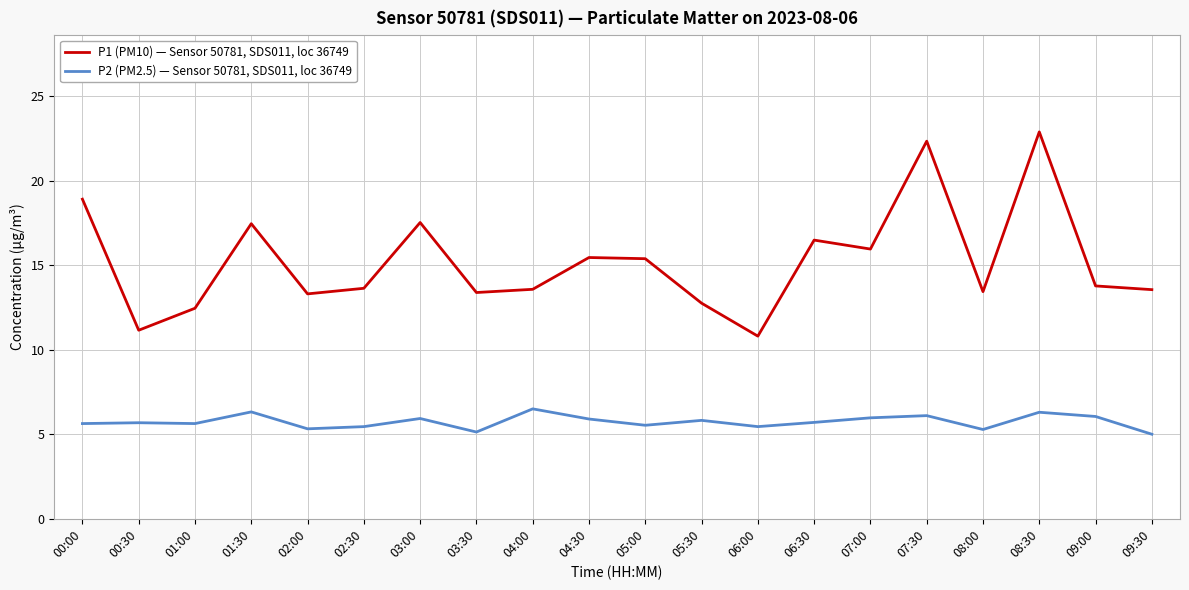

What is the spread (max minus min) of values at 03:00?

11.6